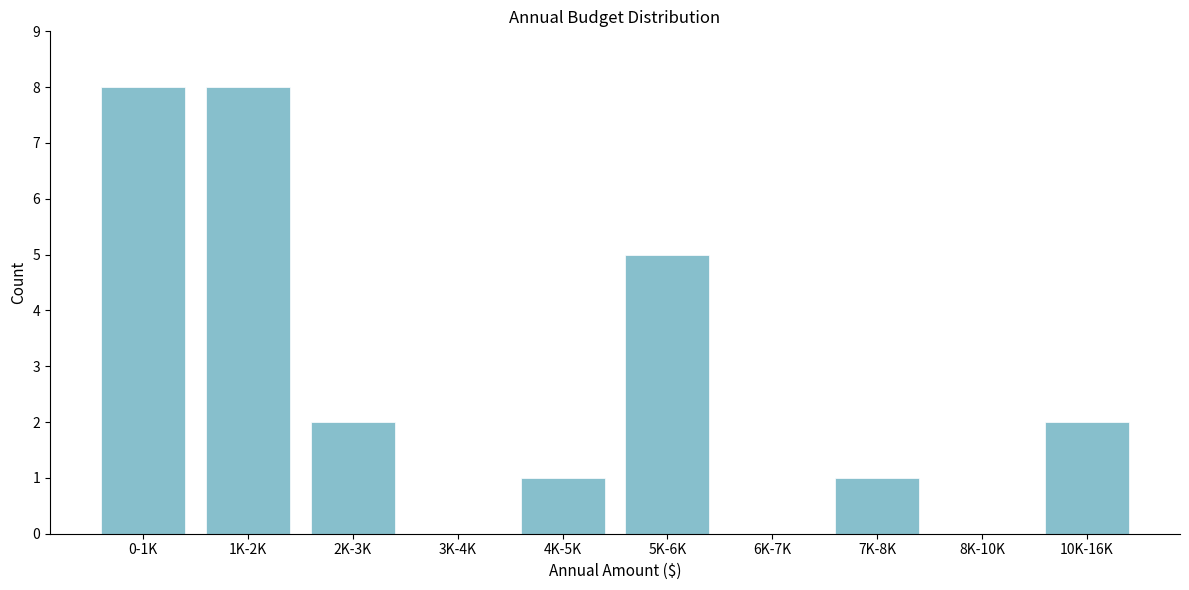

Reading left to right, what are all the values shown in this chart?

0-1K=8	1K-2K=8	2K-3K=2	3K-4K=0	4K-5K=1	5K-6K=5	6K-7K=0	7K-8K=1	8K-10K=0	10K-16K=2